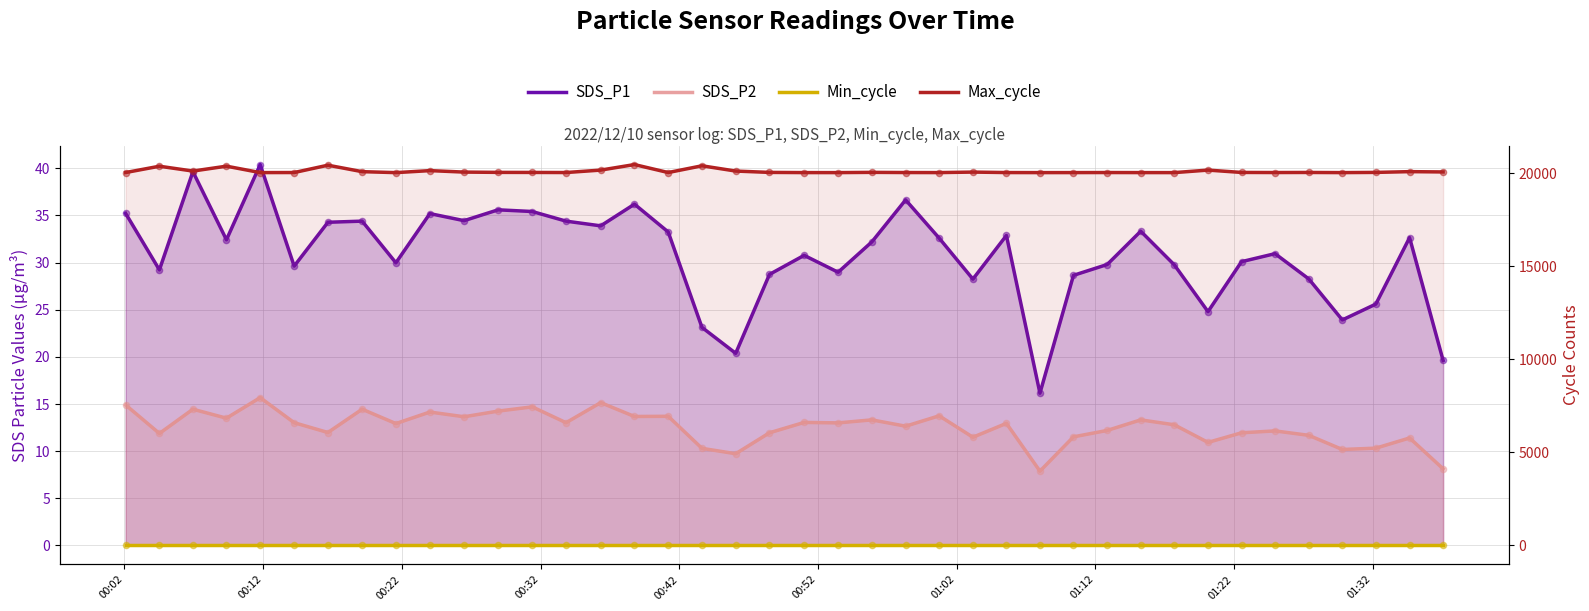

What are all the series names shown in the legend?

SDS_P1, SDS_P2, Min_cycle, Max_cycle